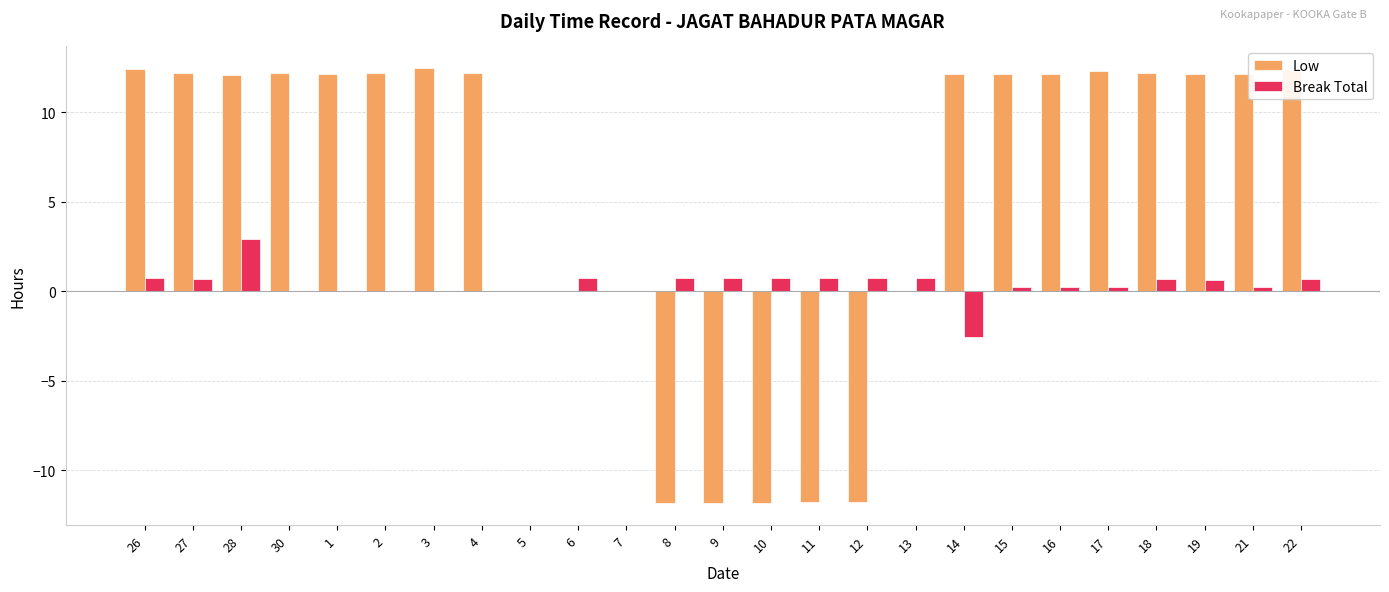

What is the sum of the Low values at 10 and 5?

-11.8